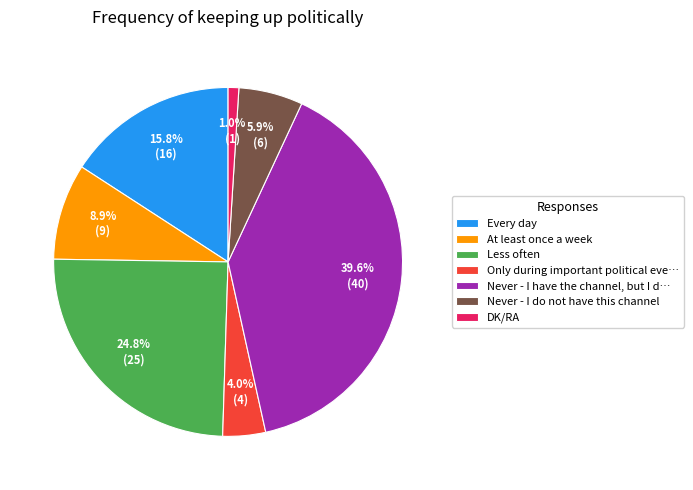

Rank the categories by value from lowest to highest.

DK/RA, Only during important political eve…, Never - I do not have this channel, At least once a week, Every day, Less often, Never - I have the channel, but I d…